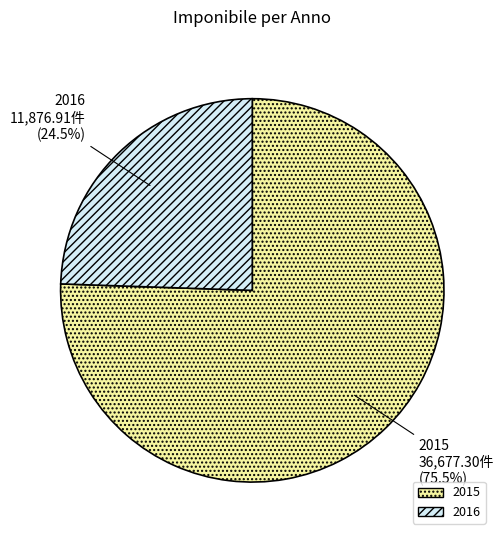

Is 2015 the majority of the pie?

Yes